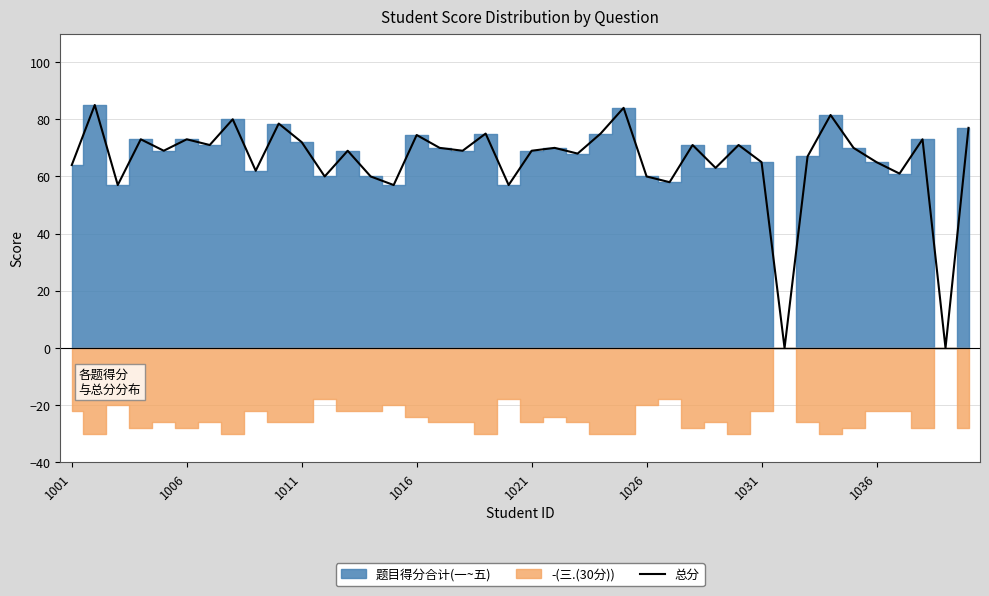

True or false: 总分 has a value of 69.0 at 1021.

True